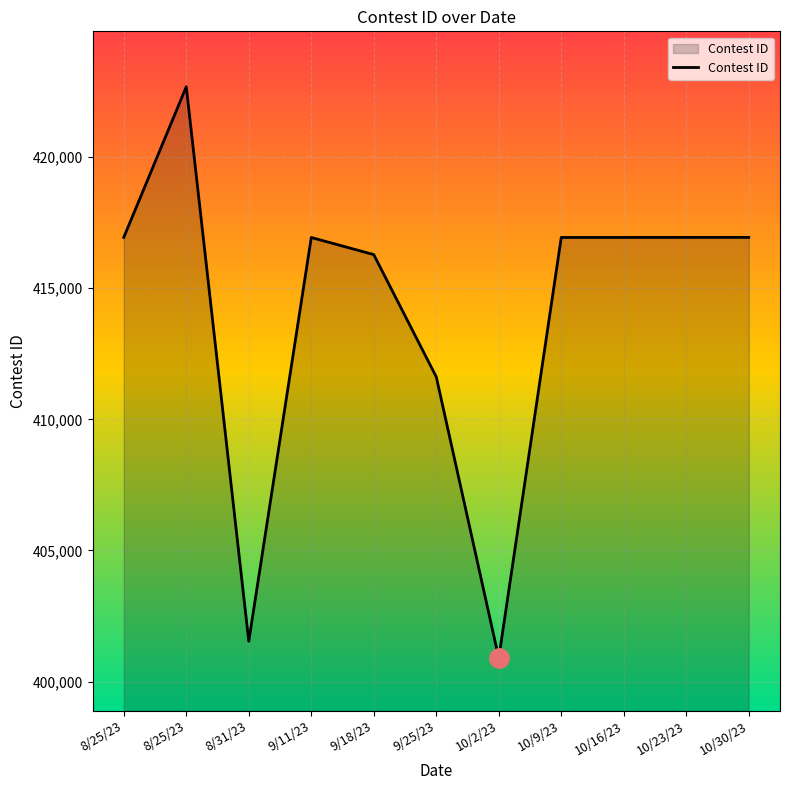

How many lines are shown in the chart?

1